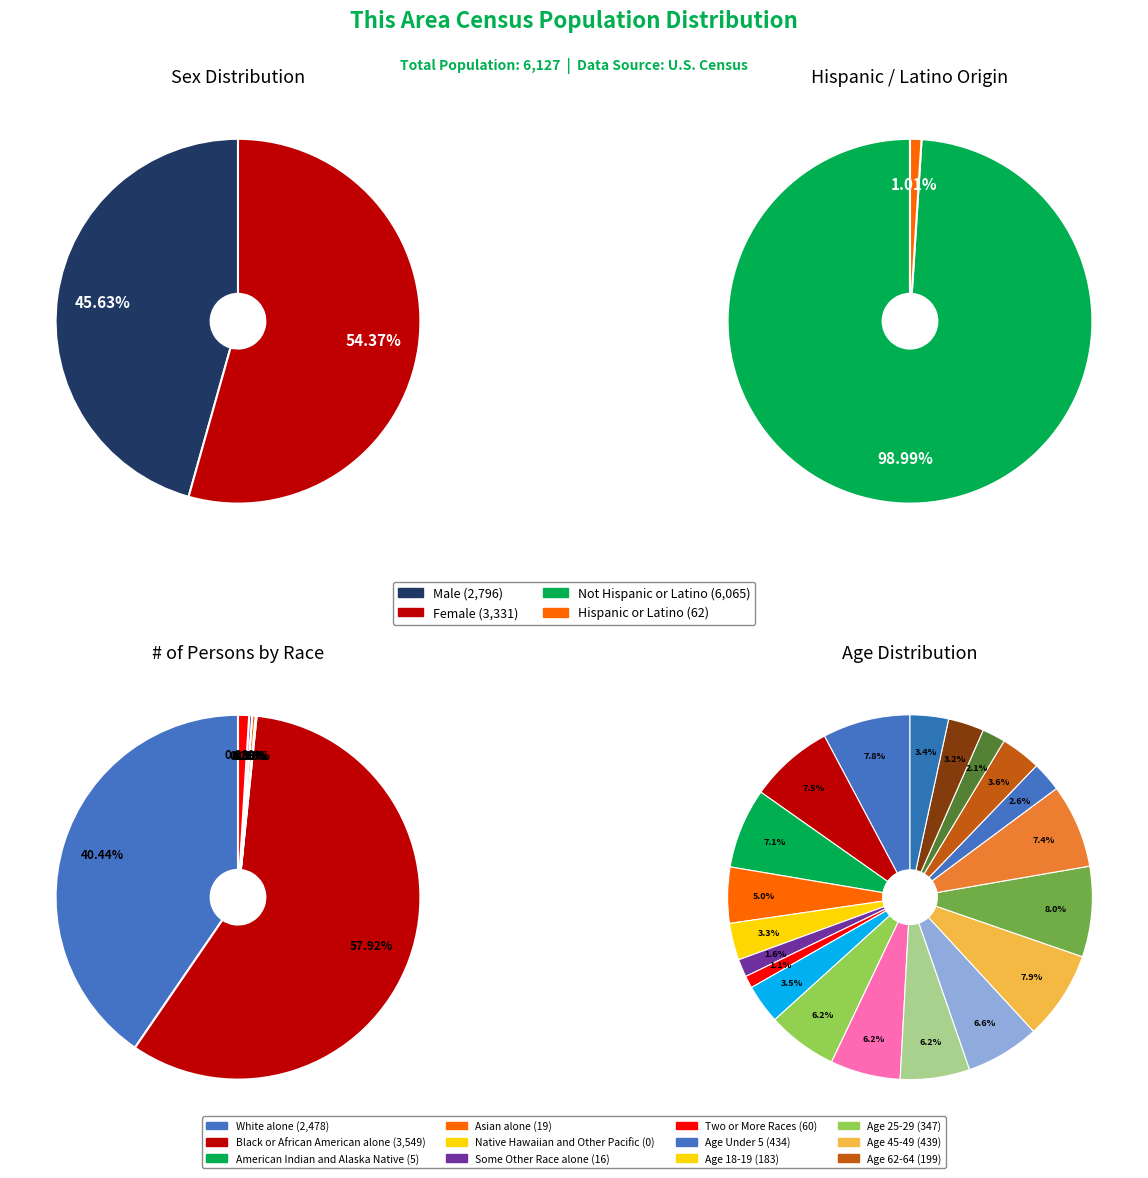

Is it true that White alone is 40% of the pie?

True